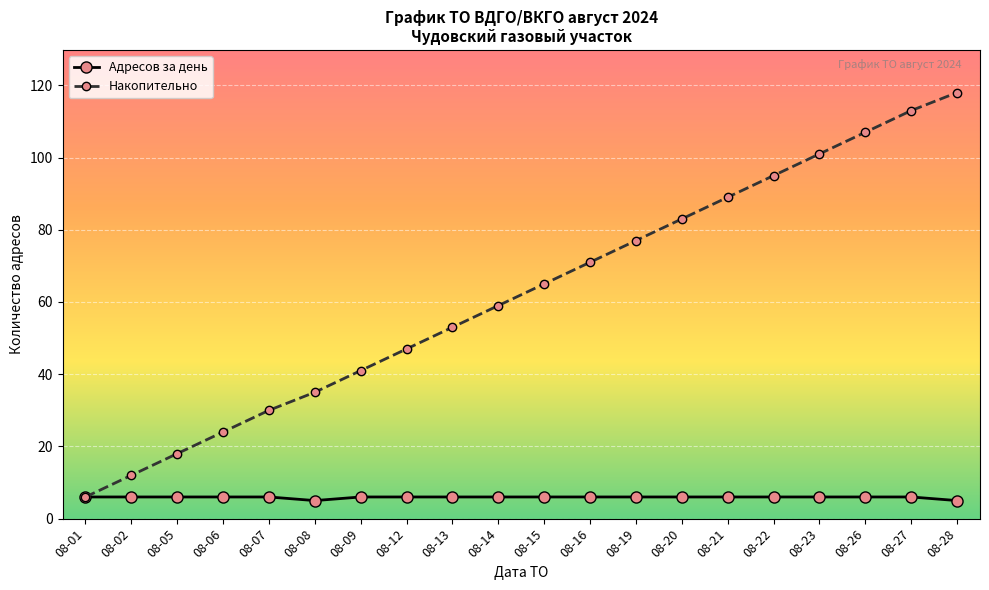

How many lines are shown in the chart?

2